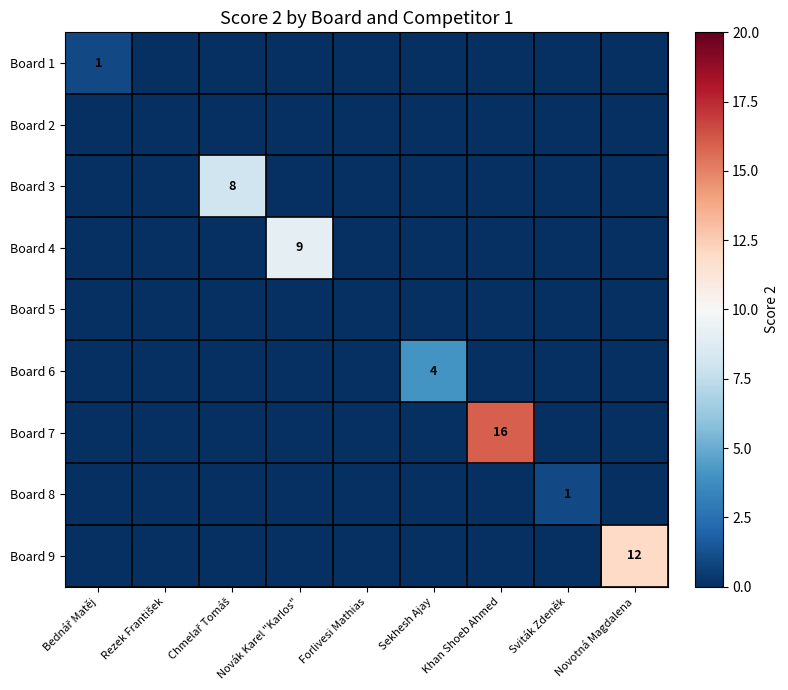

The Board 9 series shows -8 at Novák Karel "Karlos". True or false?

False